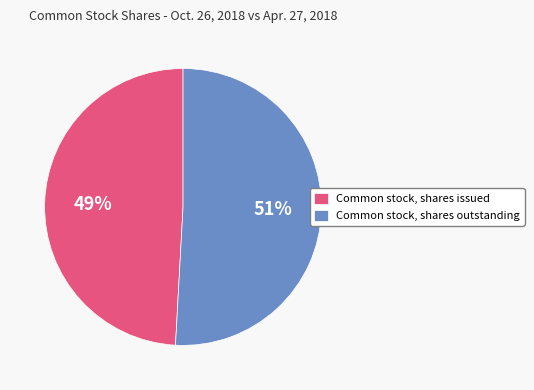

Between Common stock, shares outstanding and Common stock, shares issued, which is larger?

Common stock, shares outstanding